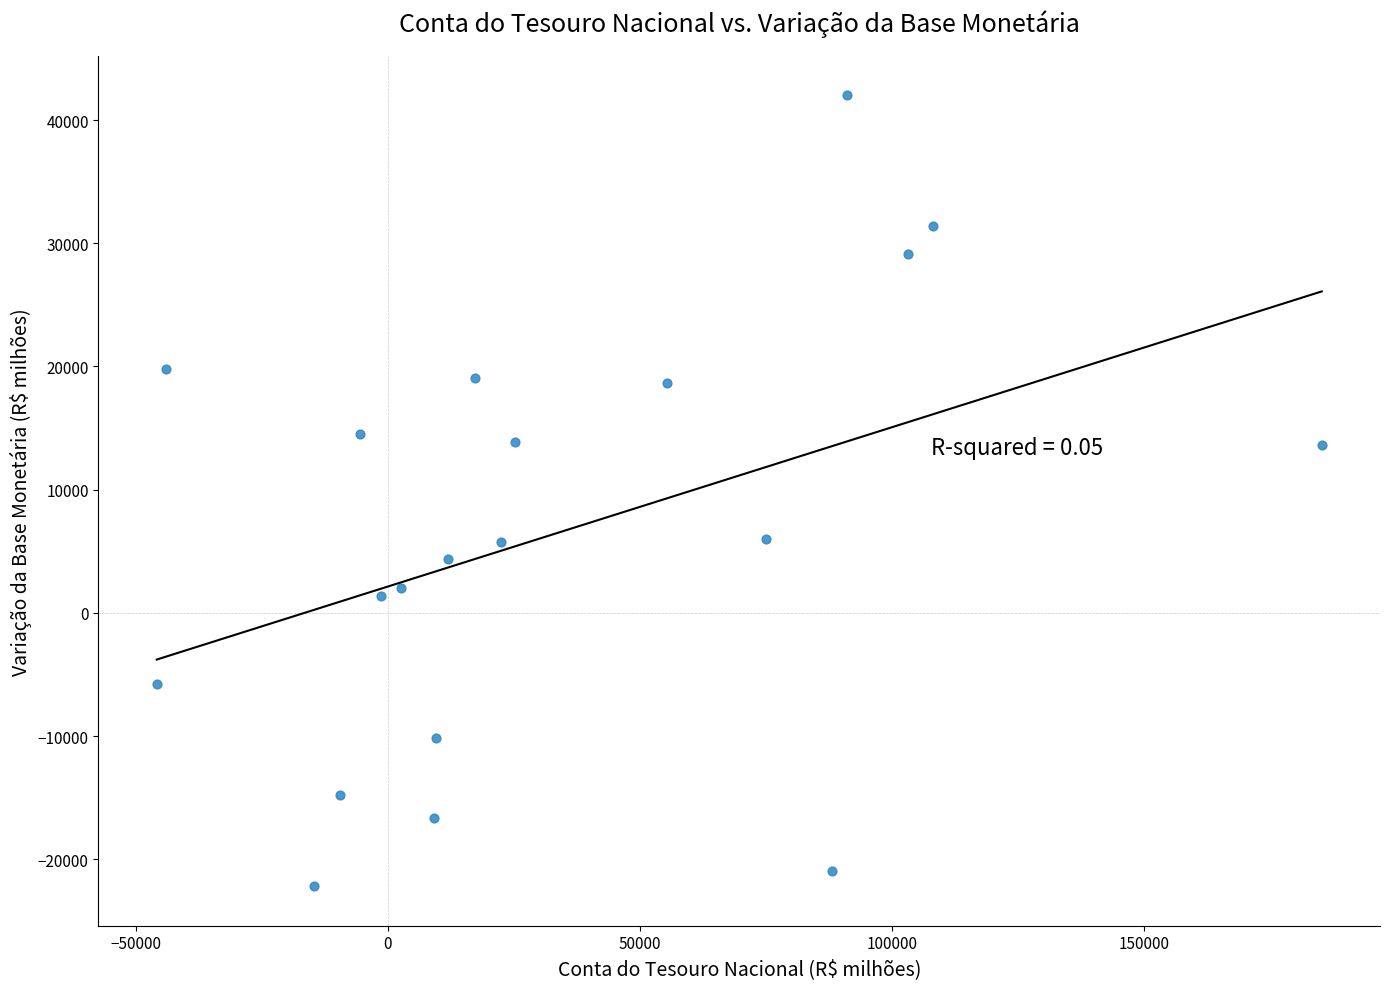

What is the range of Y values (max minus min)?

64174.2